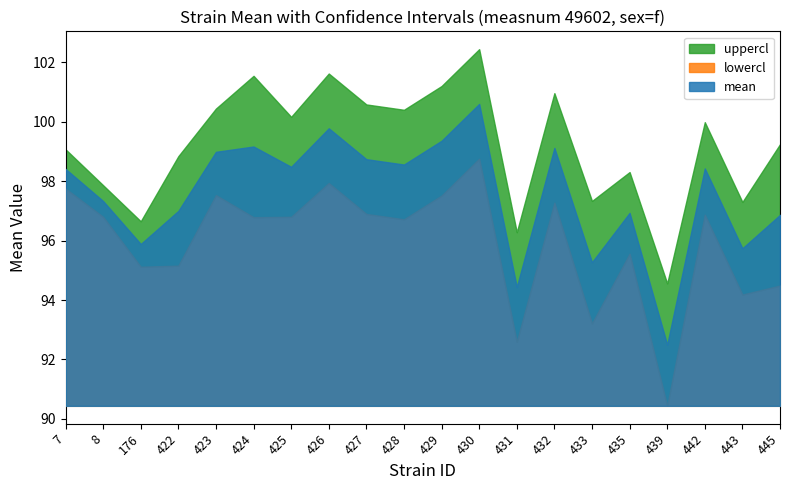

Reading left to right, what are all the values shown in this chart?

mean: 7=98.4	8=97.3	176=95.9	422=97.0	423=99.0	424=99.2	425=98.5	426=99.8	427=98.7	428=98.6	429=99.4	430=100.6	431=94.4	432=99.1	433=95.3	435=96.9	439=92.5	442=98.4	443=95.7	445=96.9
uppercl: 7=99.1	8=97.9	176=96.7	422=98.8	423=100.4	424=101.5	425=100.2	426=101.6	427=100.6	428=100.4	429=101.2	430=102.4	431=96.3	432=101.0	433=97.3	435=98.3	439=94.6	442=100.0	443=97.3	445=99.2
lowercl: 7=97.8	8=96.8	176=95.1	422=95.2	423=97.5	424=96.8	425=96.8	426=97.9	427=96.9	428=96.7	429=97.5	430=98.8	431=92.6	432=97.3	433=93.2	435=95.6	439=90.4	442=96.9	443=94.2	445=94.5